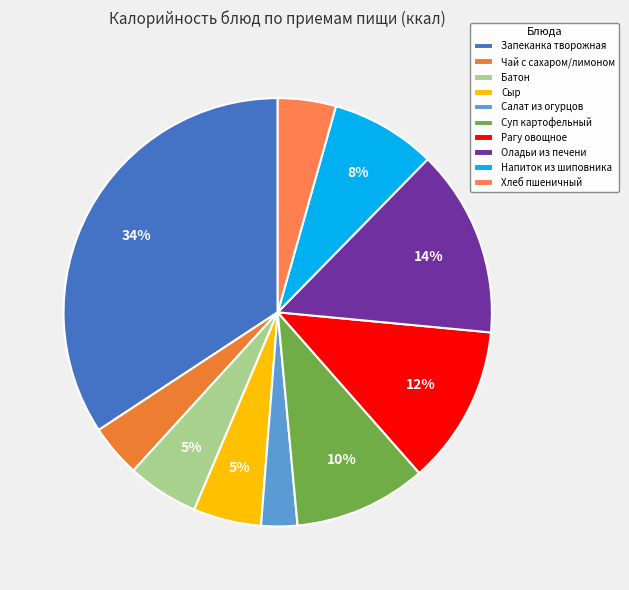

To the nearest percent, what is the average slice percentage?

10%